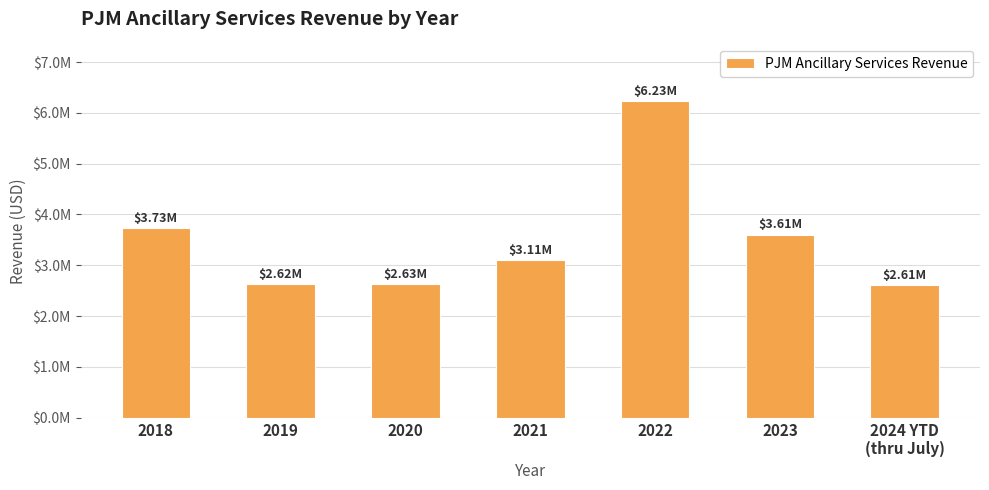

Are the bars horizontal?

No